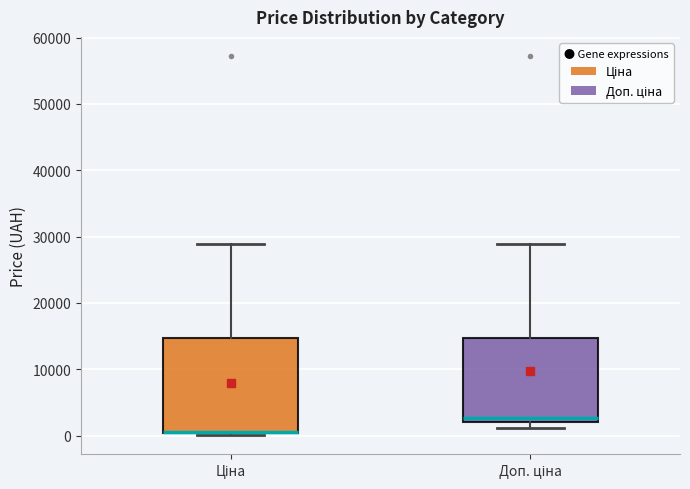

Where is the upper edge of the box for Ціна on the y-axis? The values are not printed on the chart, so give them approximately, as read against the axis.

15000